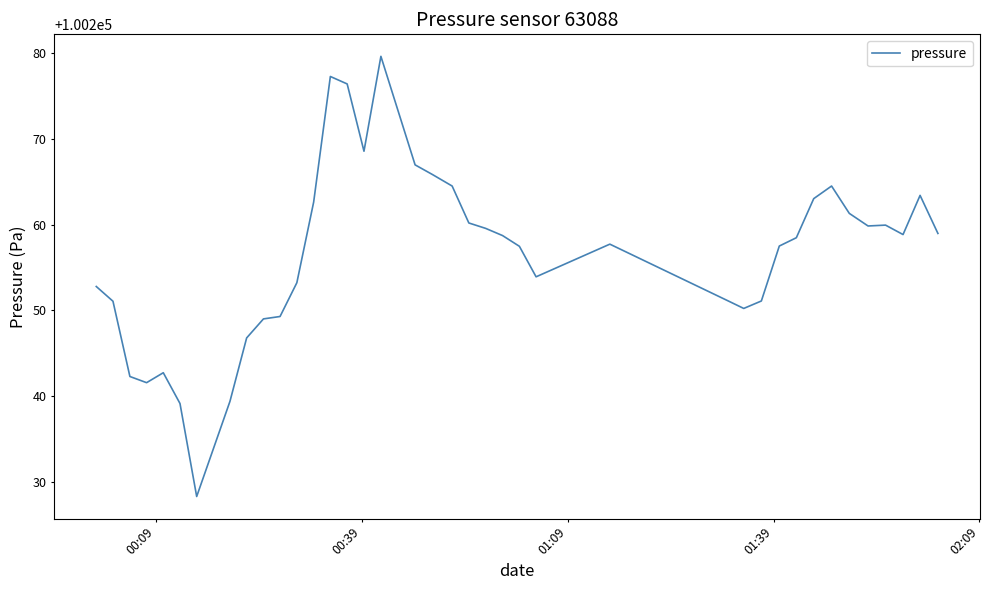

What is the greatest value displayed?

100279.6